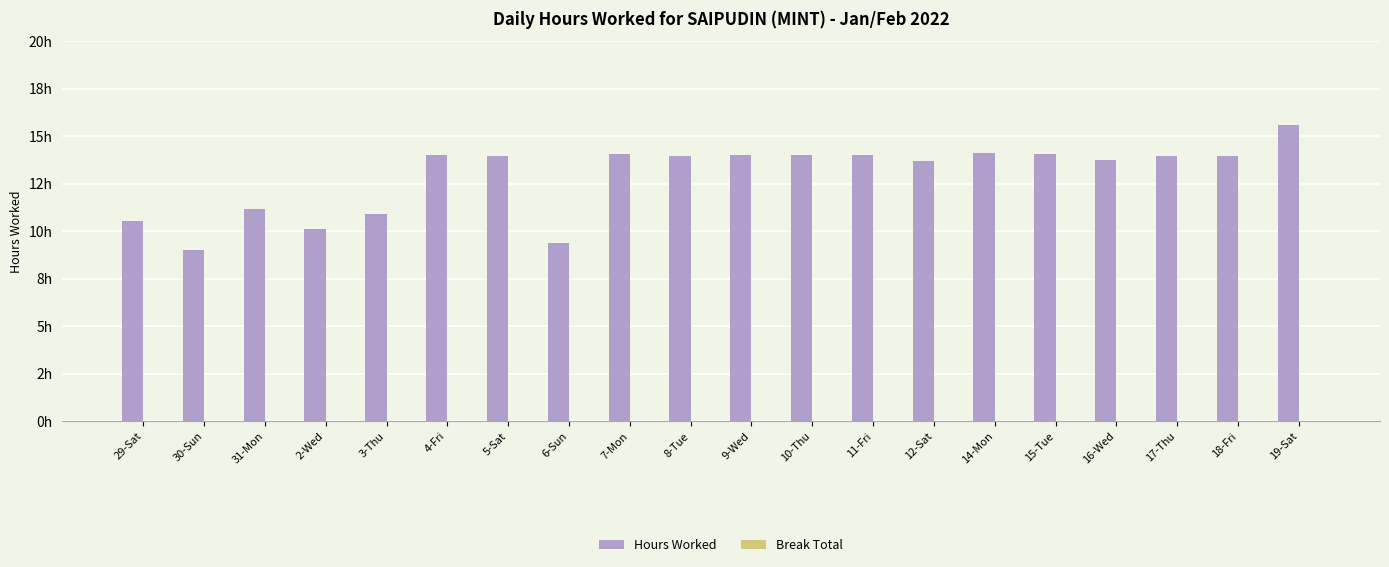

Are the bars horizontal?

No